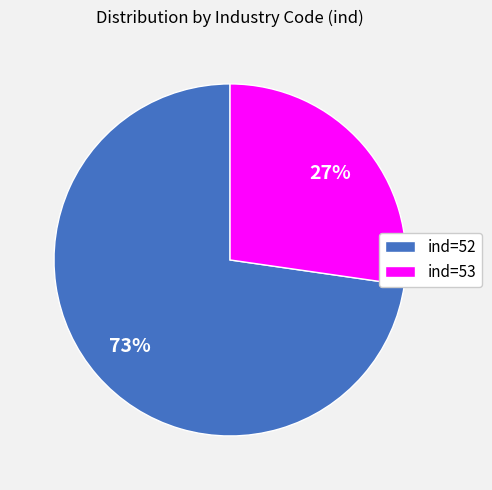

What percentage is the ind=53 slice, to the nearest percent?

27%